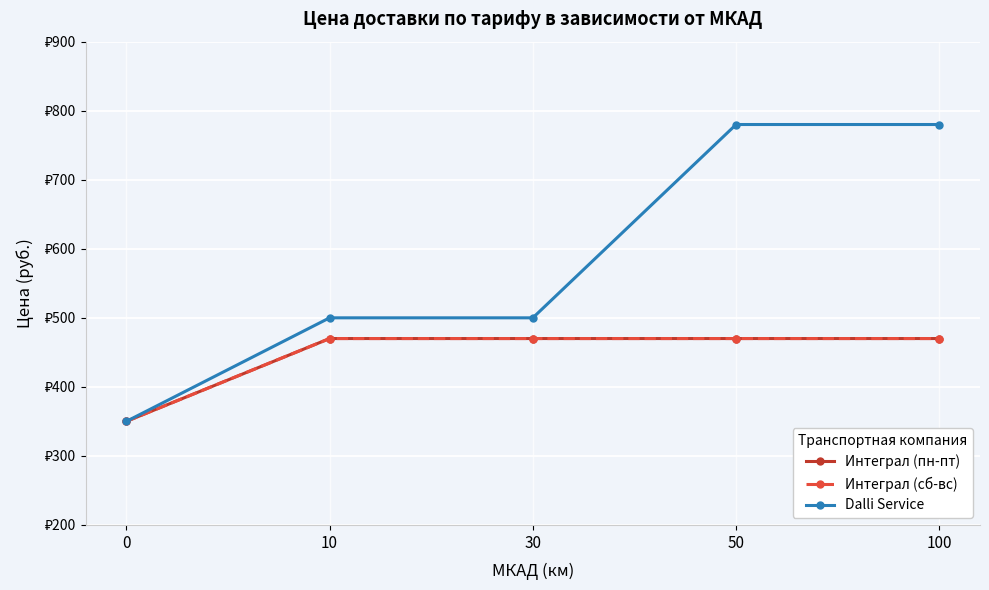

Does the chart have visible grid lines?

Yes